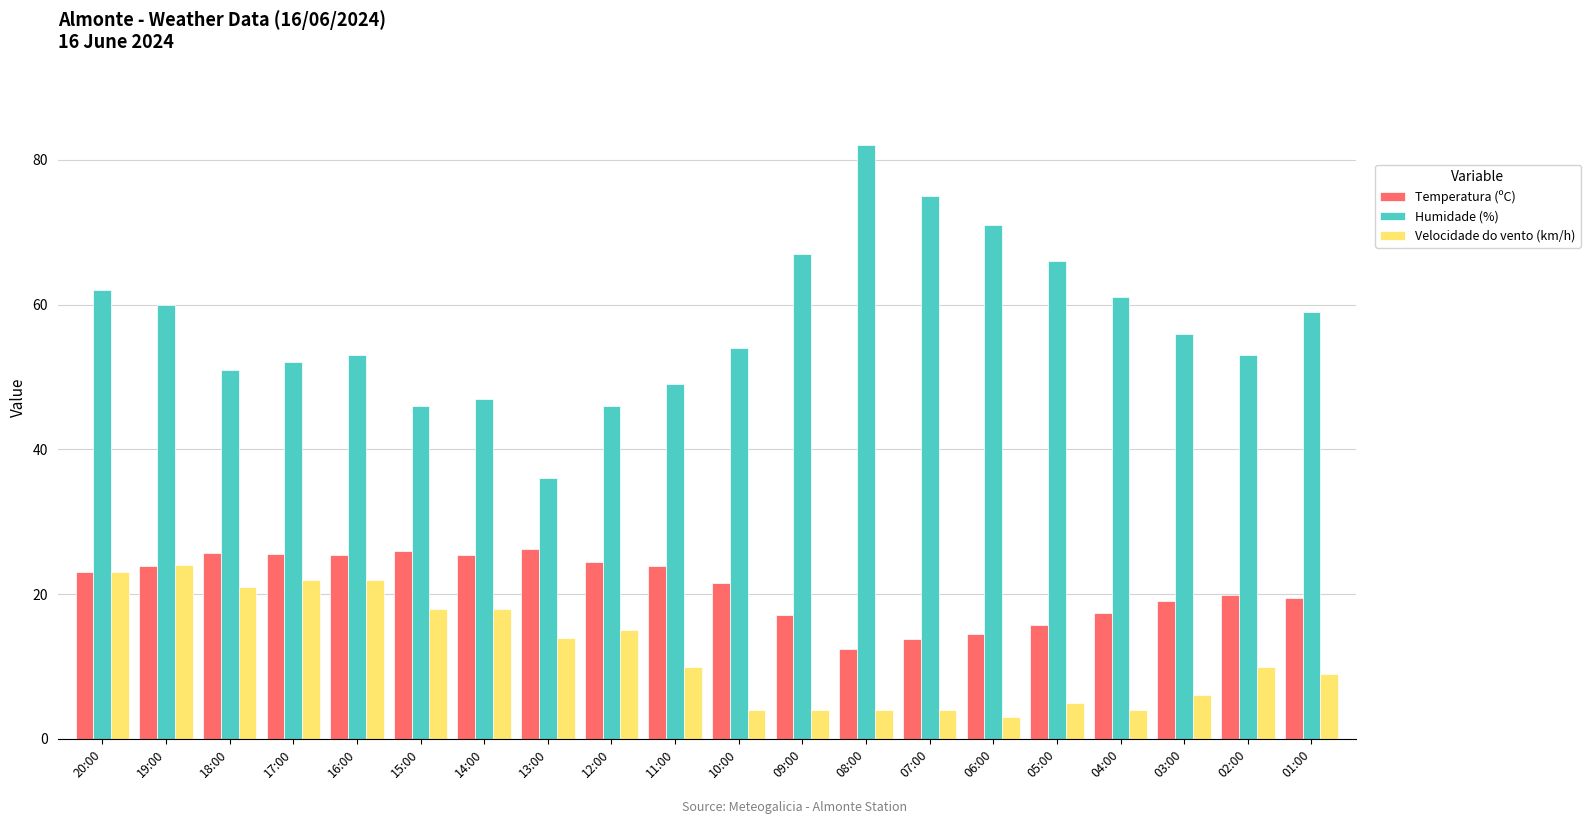

How many bars are there in total?

60